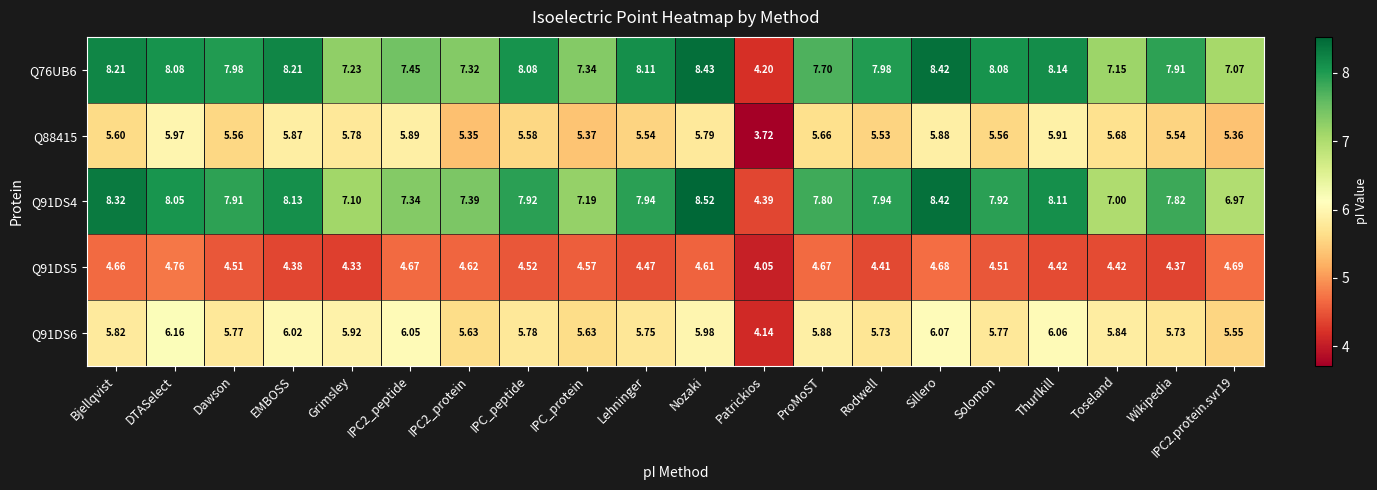

Where is Q88415 nearest to the value 4?

Patrickios